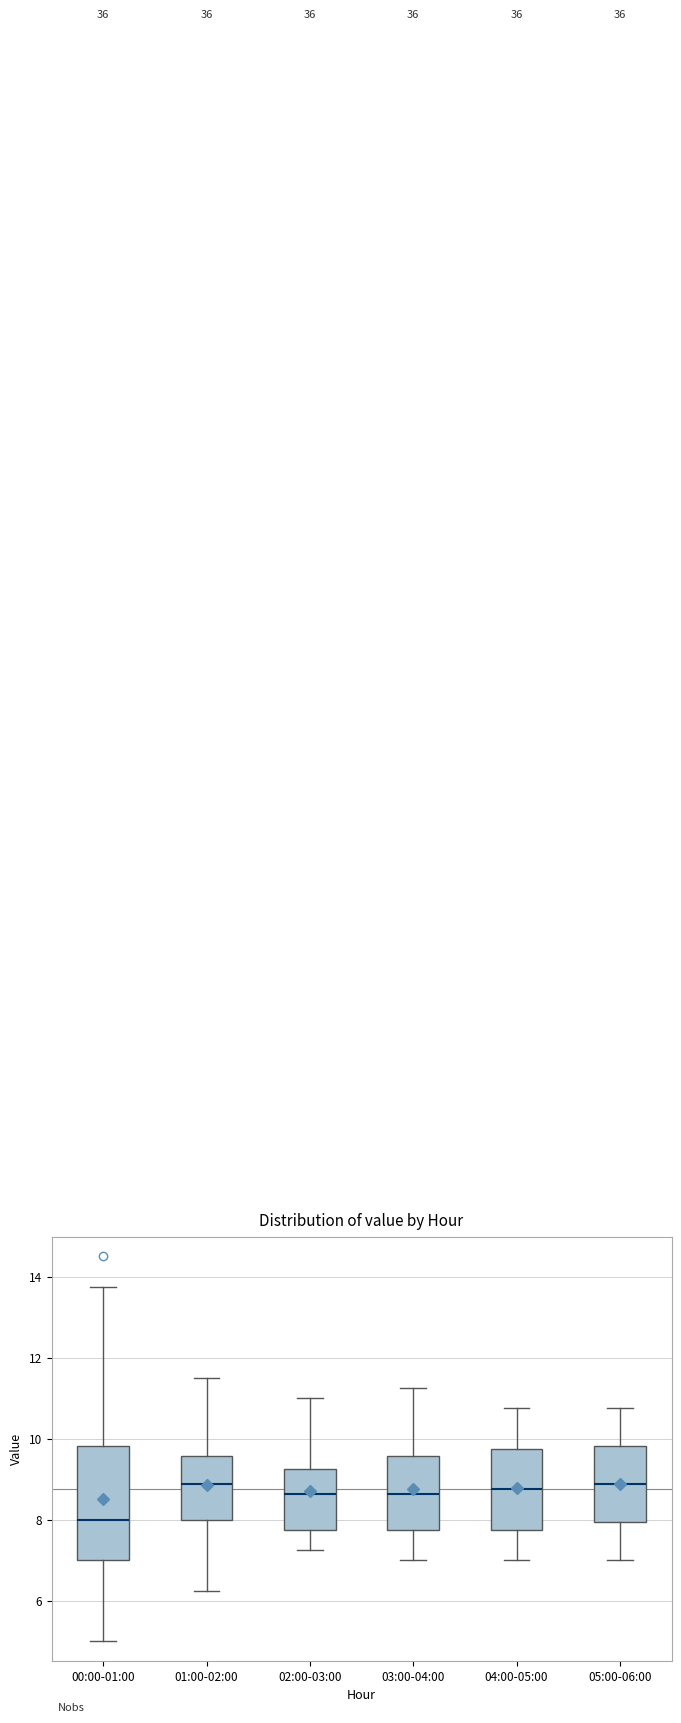

Which box has the lowest median line?

00:00-01:00